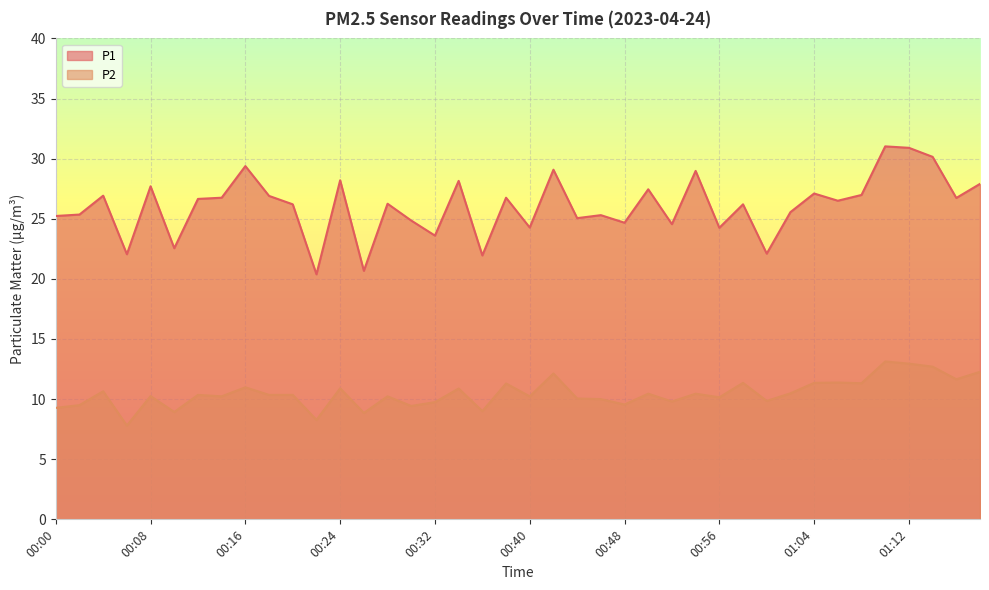

True or false: P2 and P1 cross at least once.

False